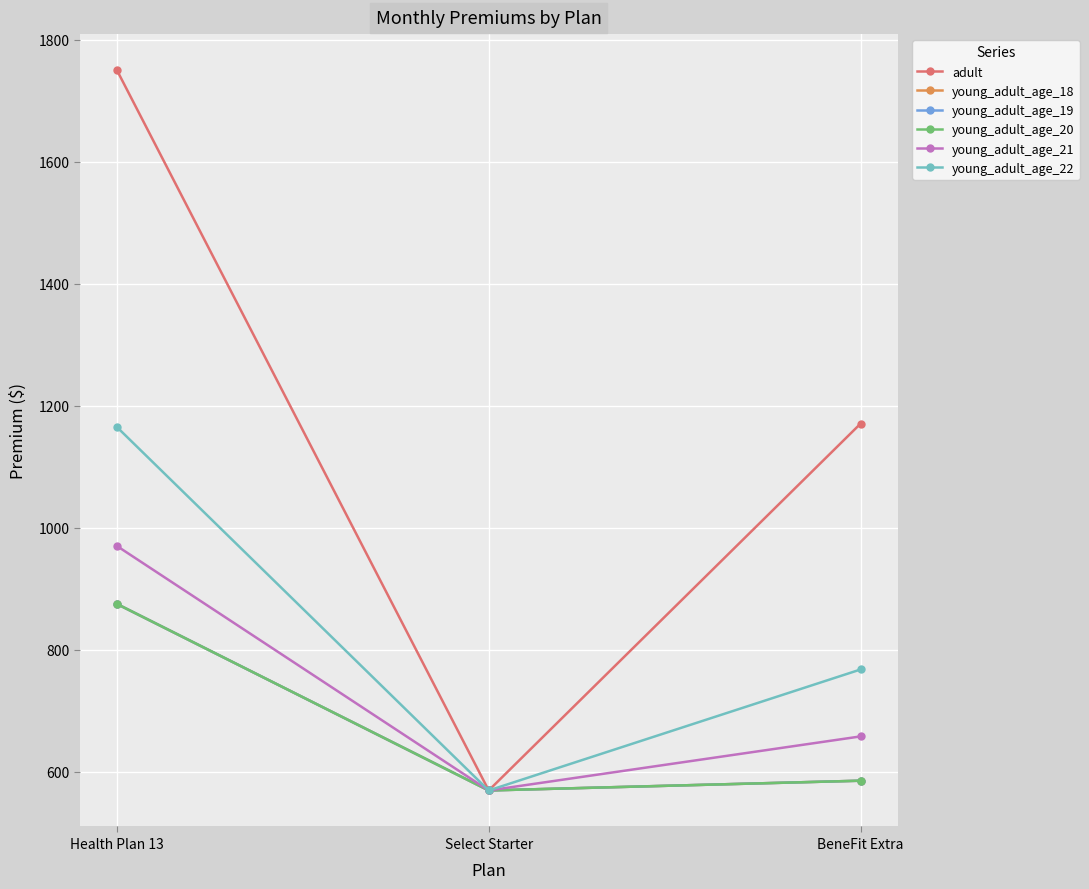

Does the chart have visible grid lines?

Yes